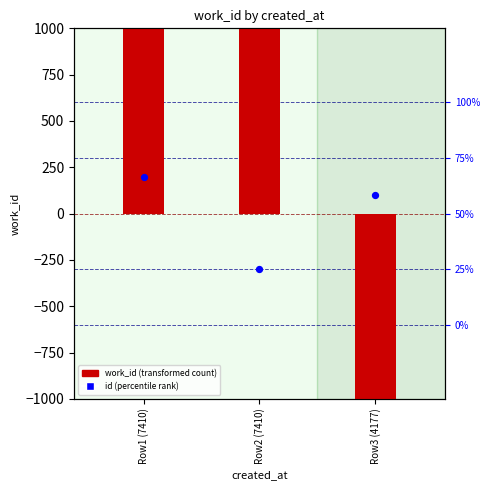

Between Row2 (7410) and Row3 (4177), which is larger?

Row2 (7410)